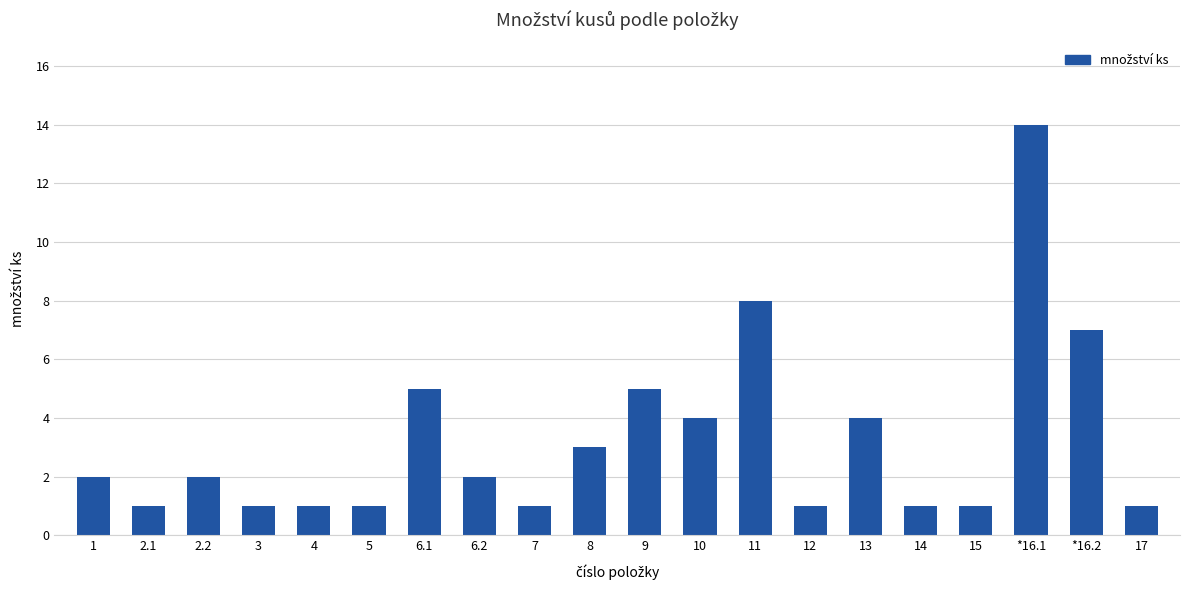

What is the greatest value displayed?

14